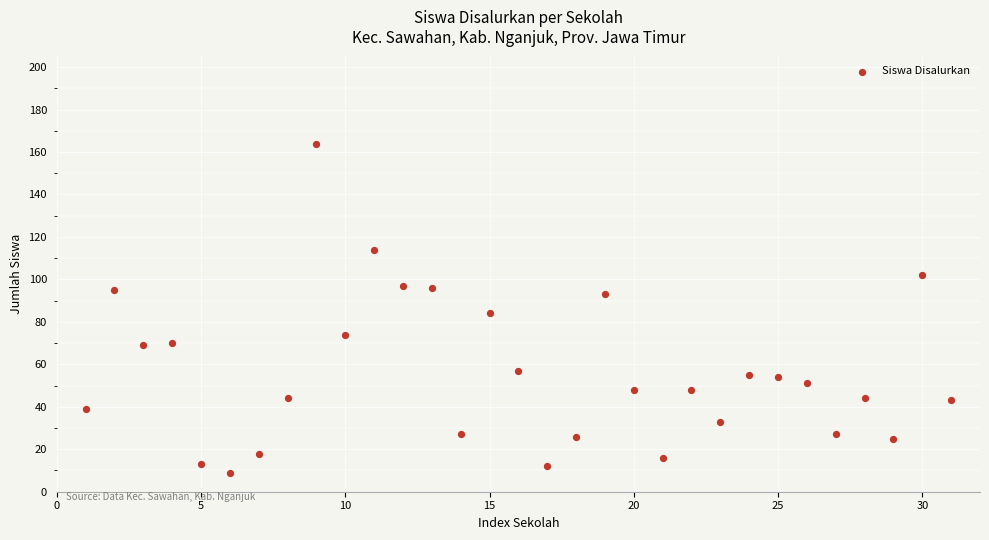

What is the range of Y values (max minus min)?

155